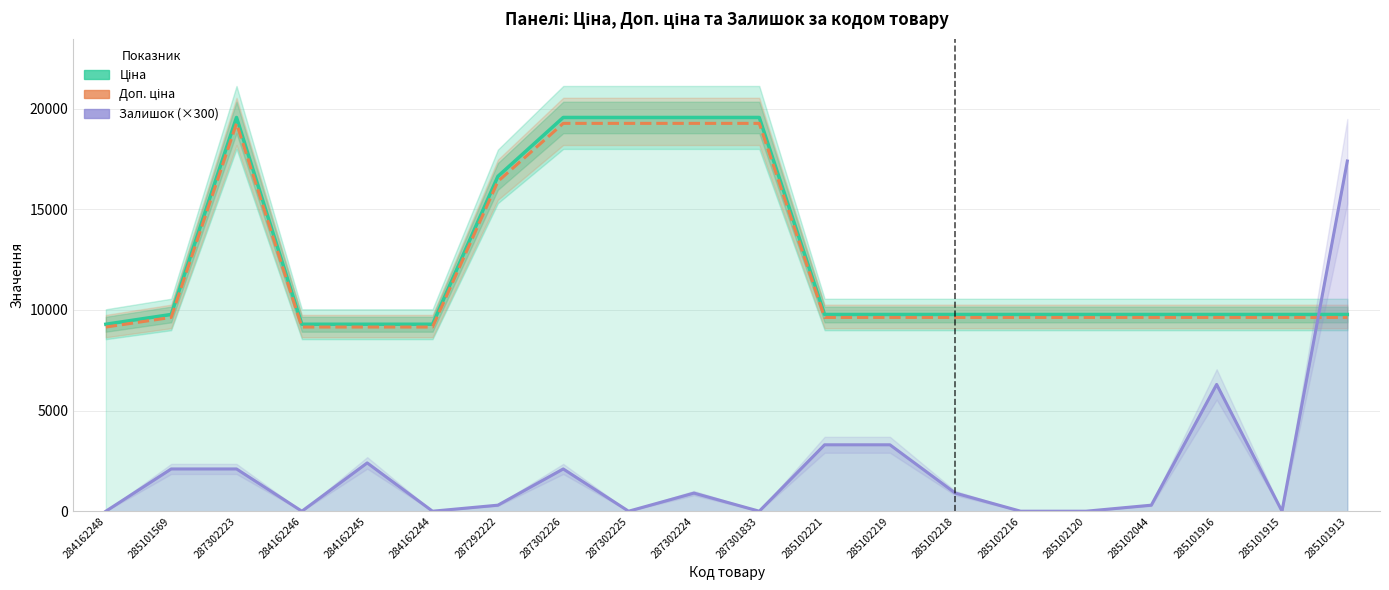

Is it true that Залишок (×300) equals 6056.5 at 284162244?

False